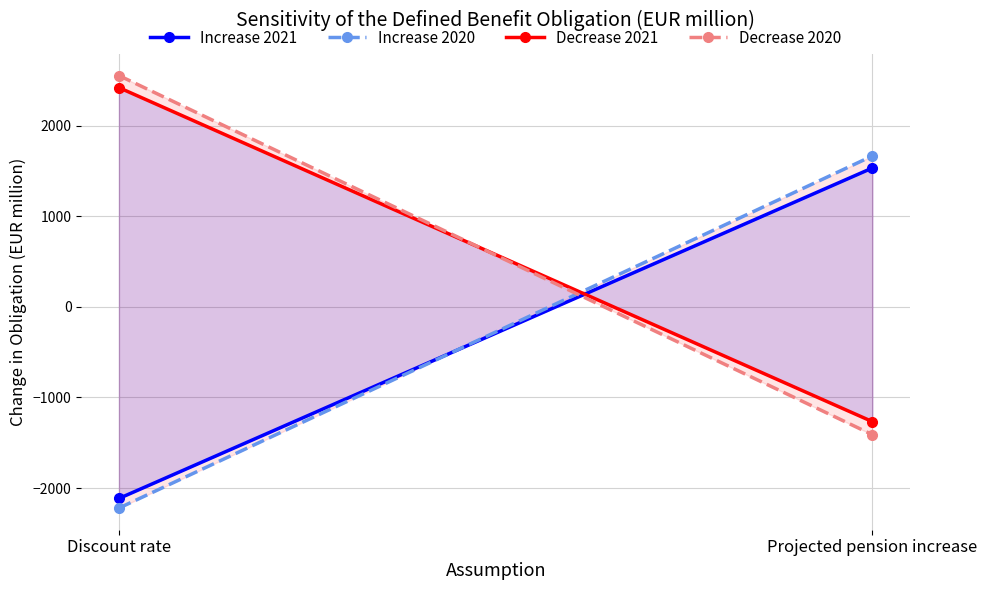

What is the label of the 2nd point from the right?

Discount rate